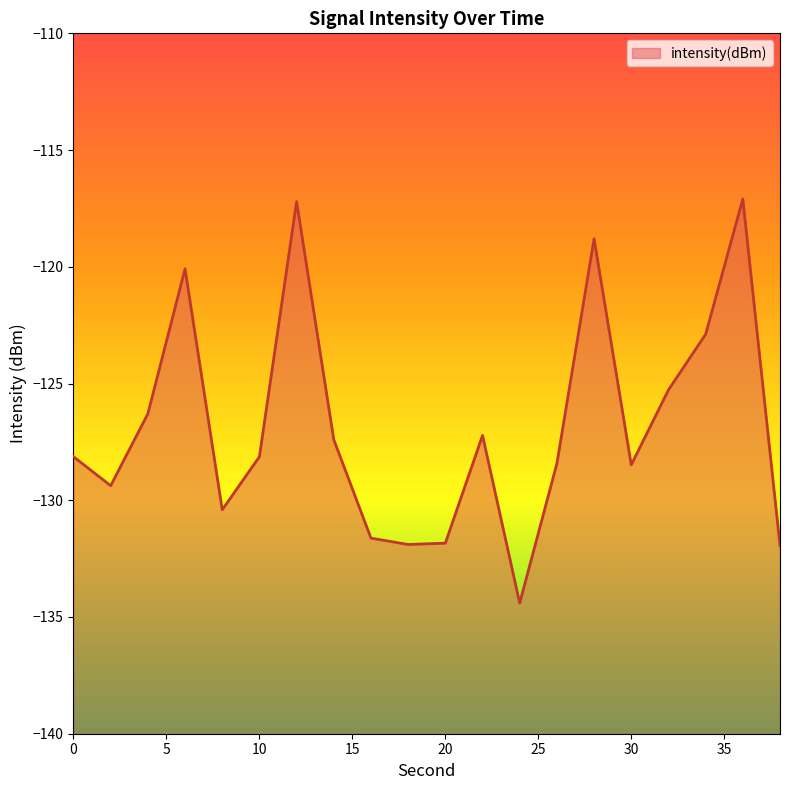

How many interior local peaks (higher than both neighbors) does the data have?

5